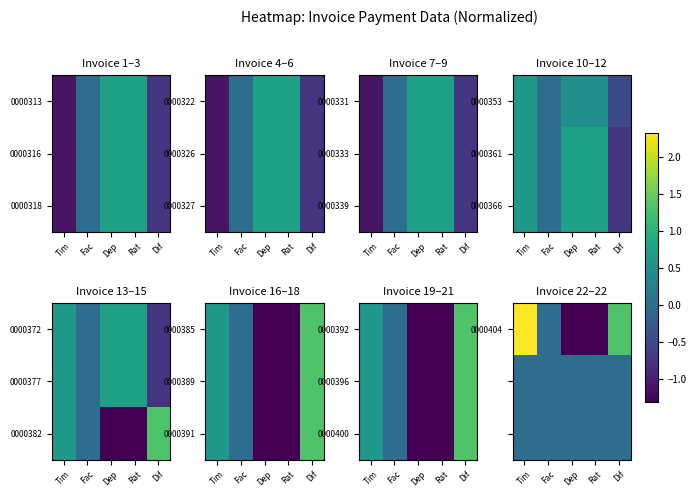

How many categories are shown in the chart?

5